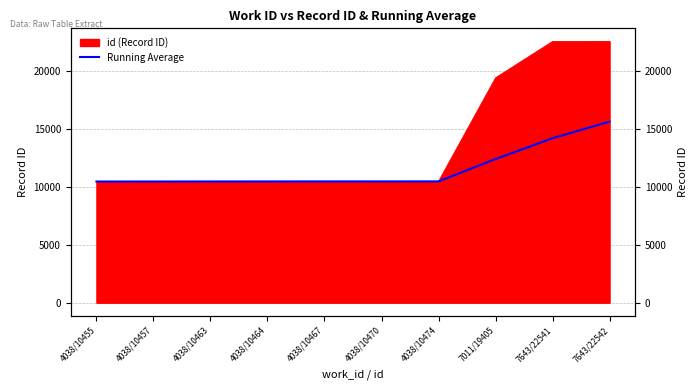

Is it true that the value at 4038/10470 is 10462.7?

True